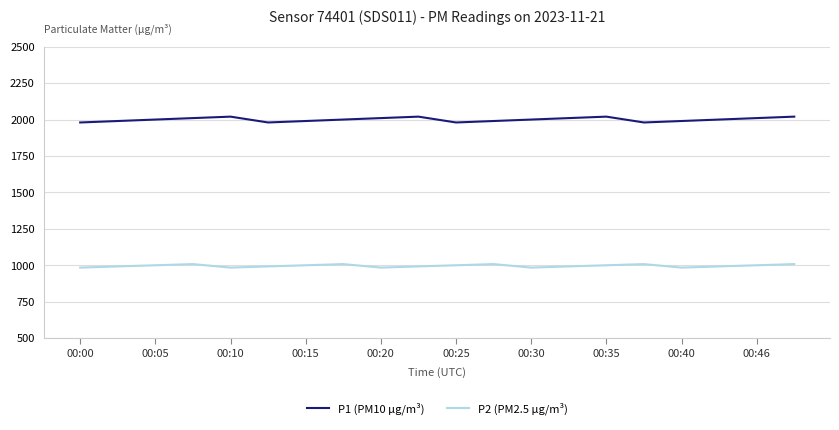

What is the average value of the P2 (PM2.5 µg/m³) series?

996.9